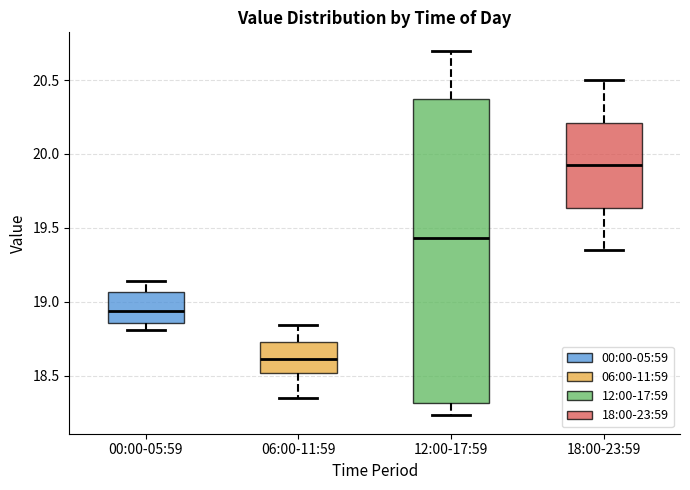

Reading left to right, read every box against the y-axis: the position of its median line, the range the box covers, and the ends of its whiskers. The values are not printed on the chart, so give them approximately, as read against the axis.

00:00-05:59: median 18.95, box 18.85 to 19.05, whiskers 18.80 to 19.15
06:00-11:59: median 18.60, box 18.50 to 18.75, whiskers 18.35 to 18.85
12:00-17:59: median 19.45, box 18.30 to 20.35, whiskers 18.25 to 20.70
18:00-23:59: median 19.95, box 19.65 to 20.20, whiskers 19.35 to 20.50